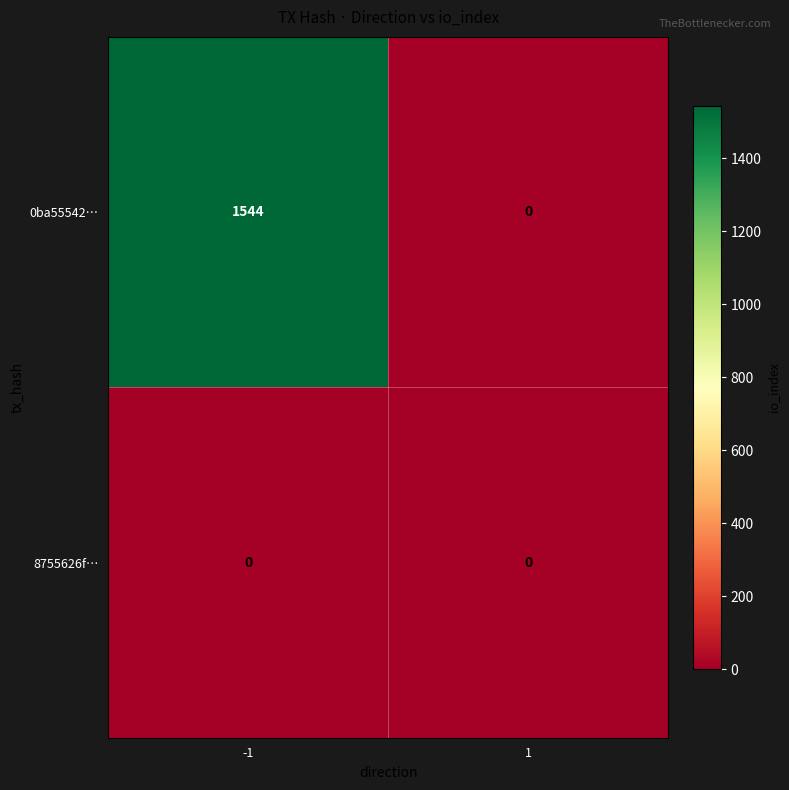

The 0ba55542… series shows 1544 at -1. True or false?

True